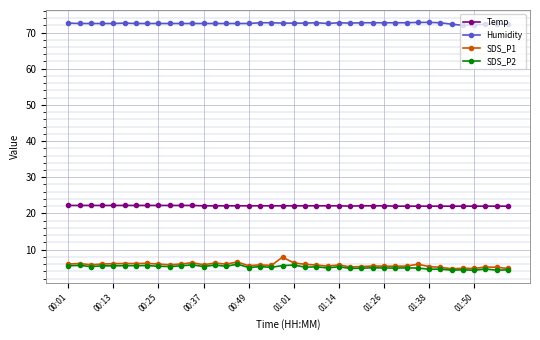

True or false: Temp and SDS_P1 intersect in this chart.

False